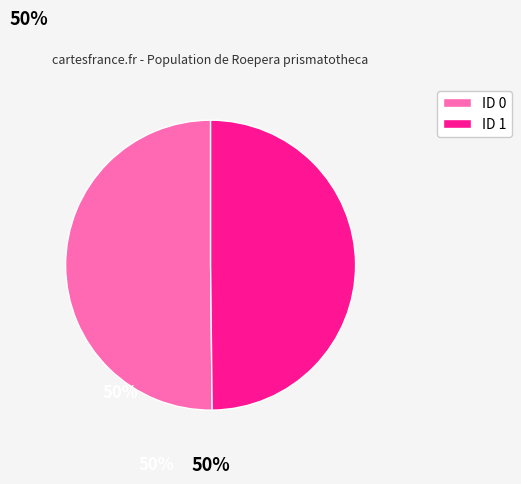

Combined, do ID 1 and ID 0 account for over 50%?

Yes